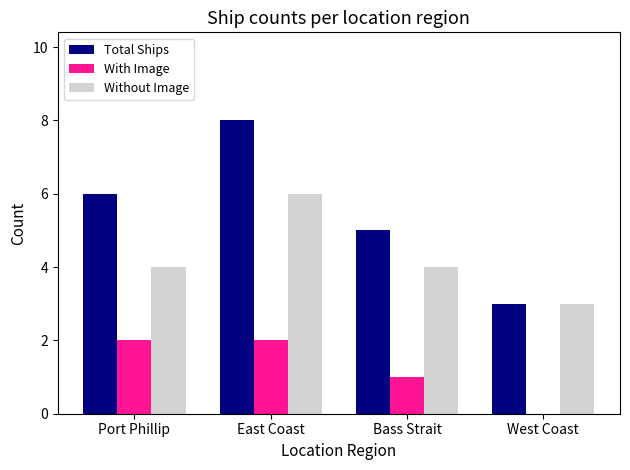

The With Image series shows 2 at East Coast. True or false?

True